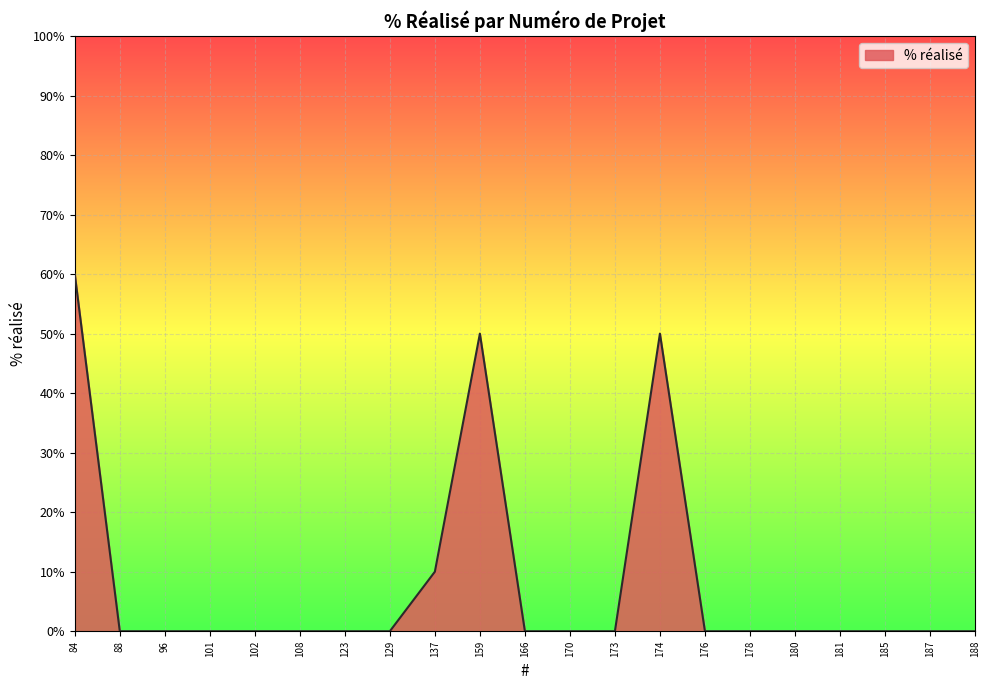

True or false: the data shows 0 at 187.

True